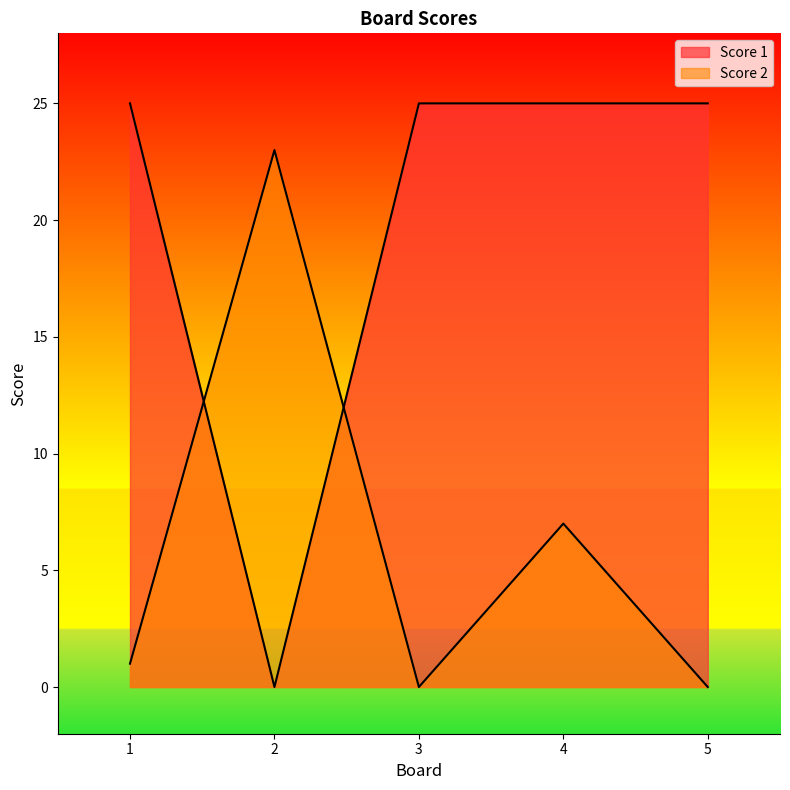

Reading left to right, what are all the values shown in this chart?

Score 1: 1=25	2=0	3=25	4=25	5=25
Score 2: 1=1	2=23	3=0	4=7	5=0